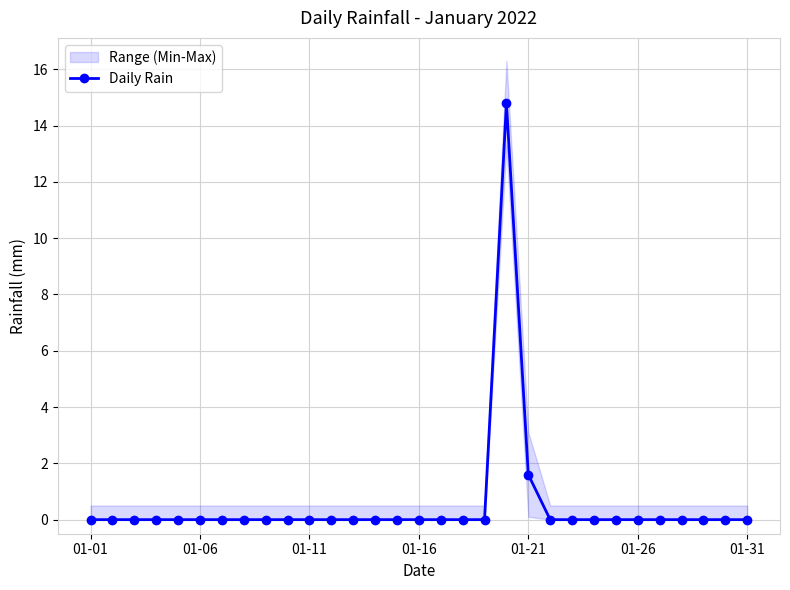

What is the highest value of the Daily Rain series?

14.8